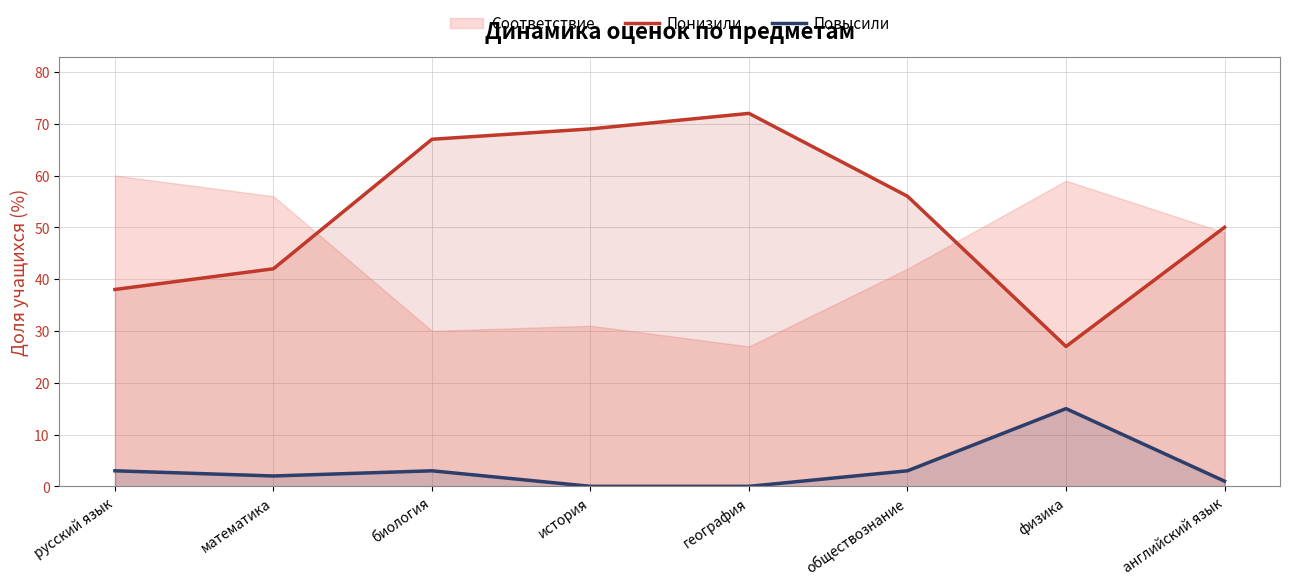

What is the sum of the Повысили values at история and обществознание?

3